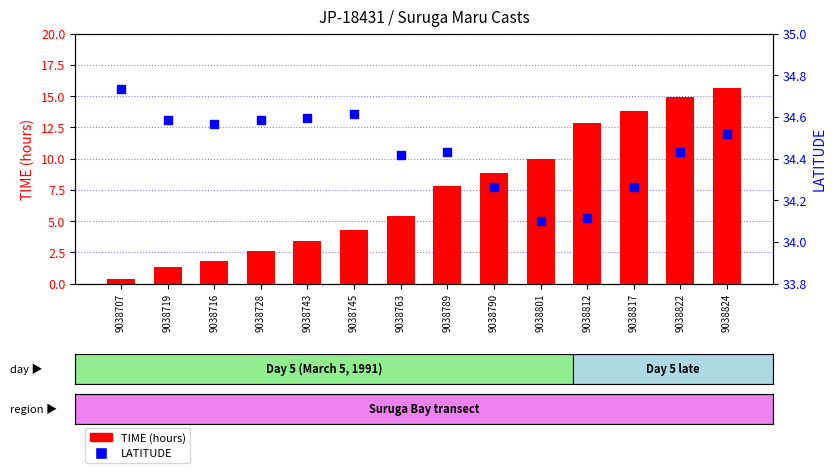

At which category is the sum across all series the highest?

9038824